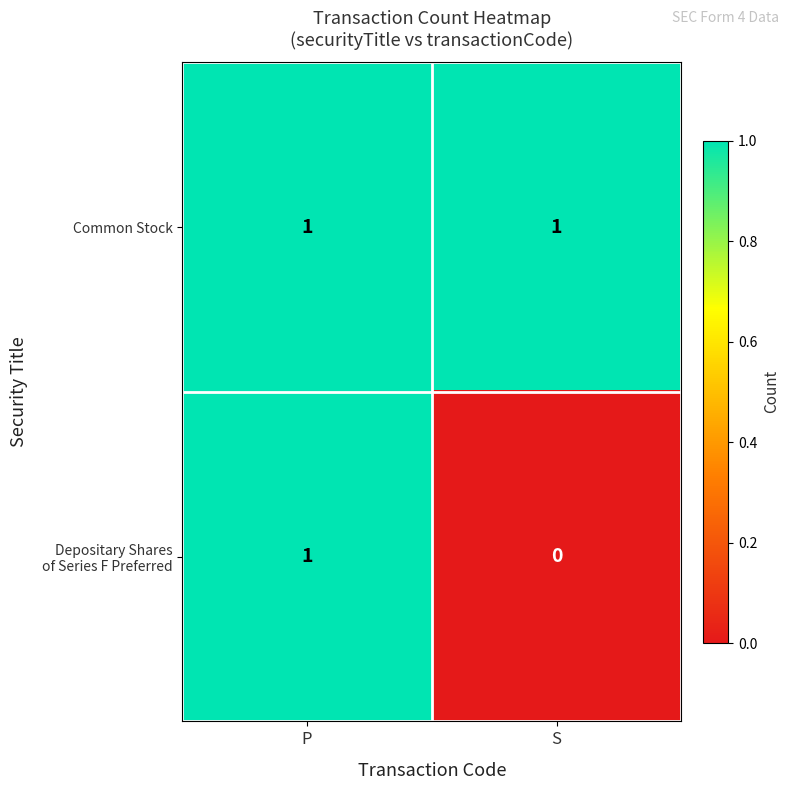

How many series are shown in this chart?

2